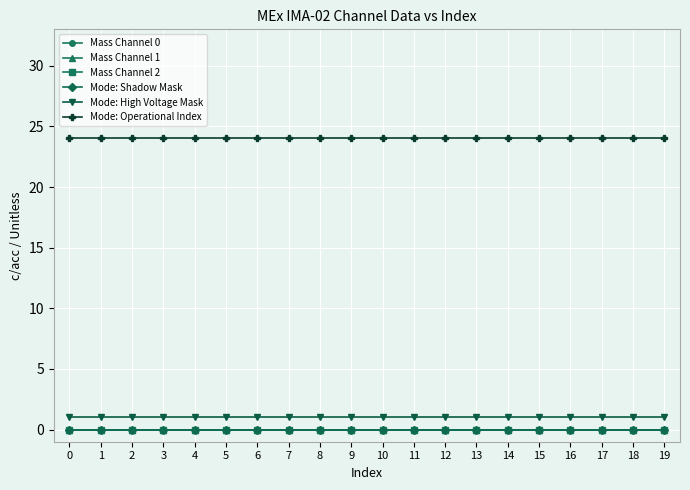

Between 3 and 18, which series saw the biggest shift?

Mass Channel 0